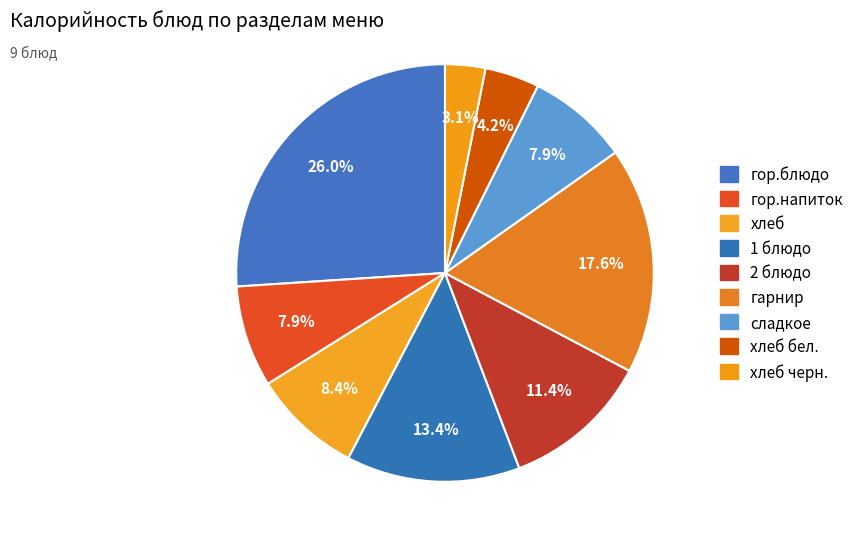

How many slices are in this pie chart?

9